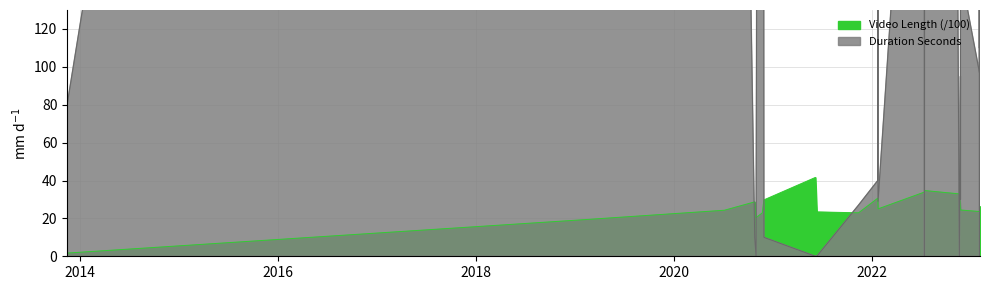

How many lines are shown in the chart?

2